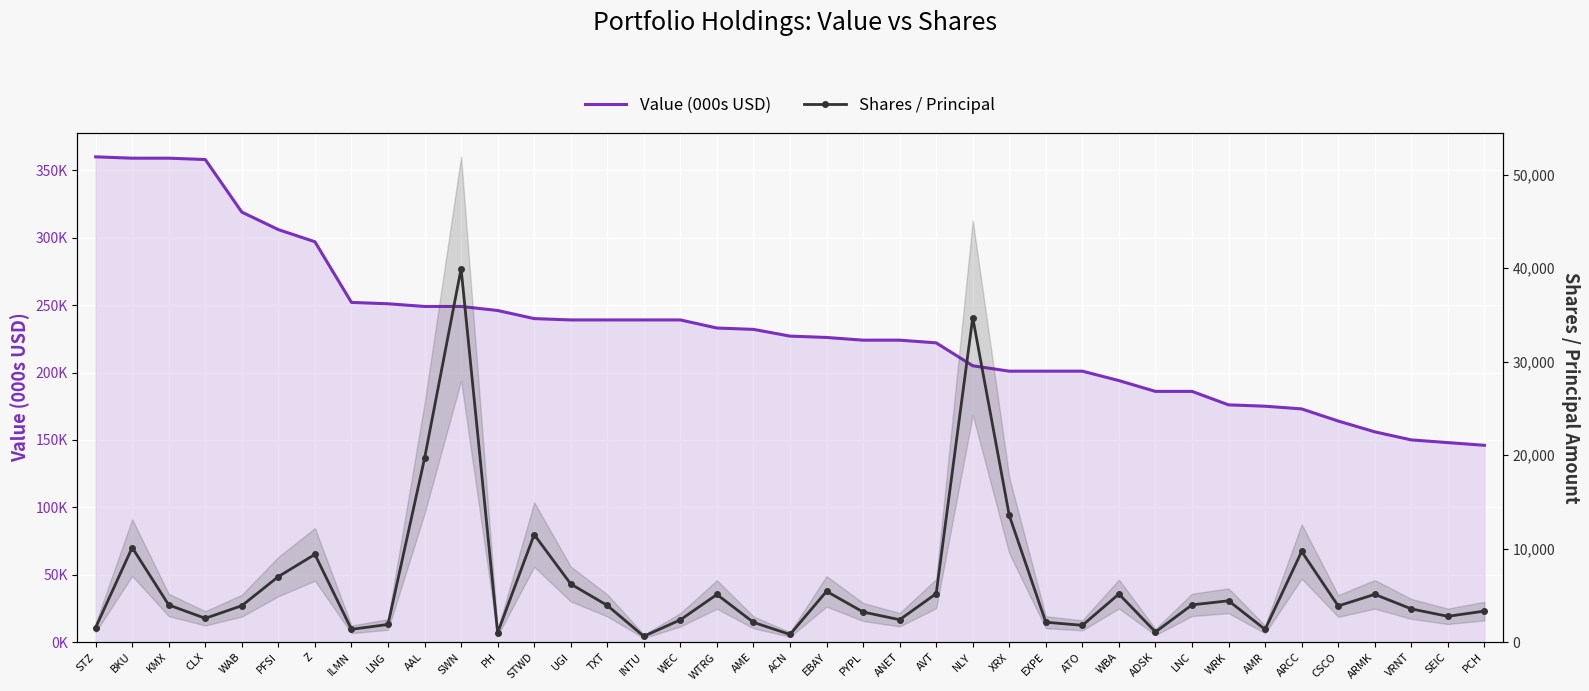

True or false: Value (000s USD) and Shares / Principal intersect in this chart.

False